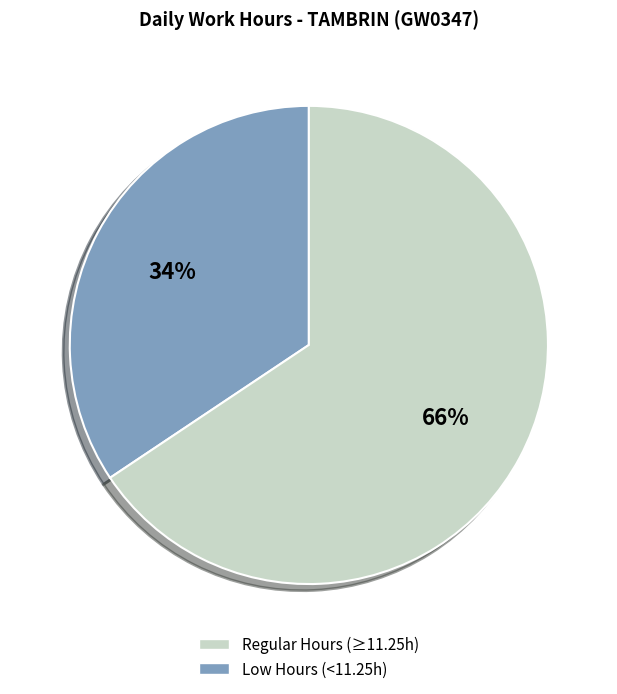

To the nearest percent, what is the average slice percentage?

50%